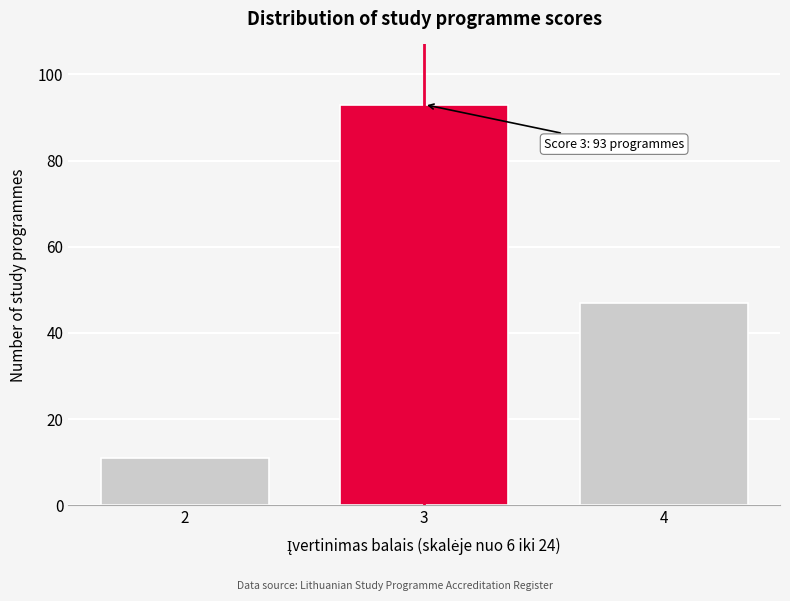

Reading left to right, list all the values displayed in this chart.

11	93	47